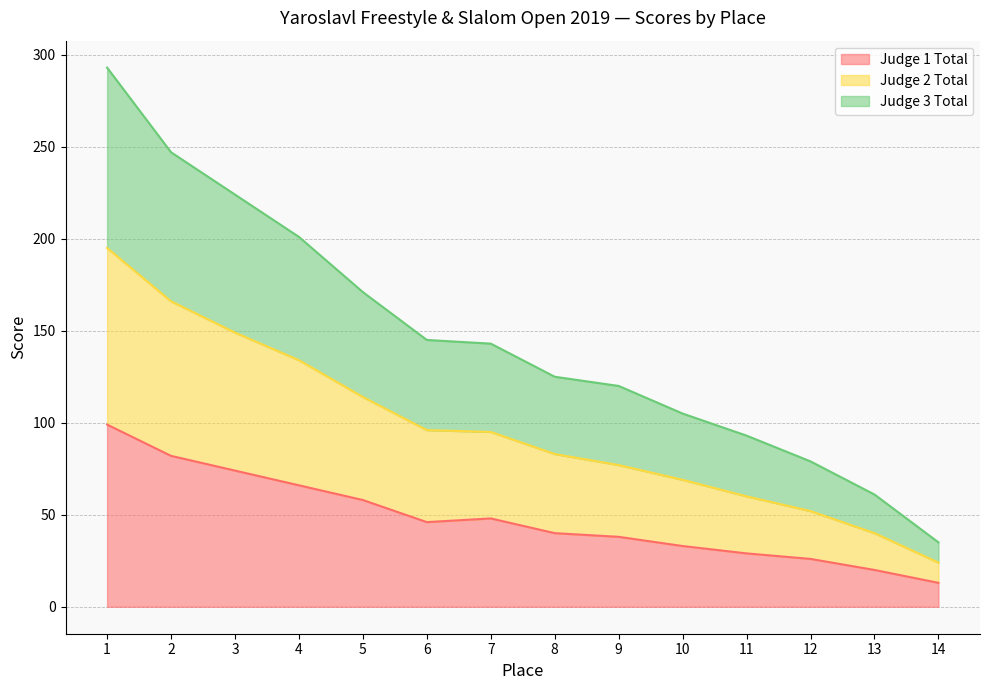

What are all the series names shown in the legend?

Judge 1 Total, Judge 2 Total, Judge 3 Total